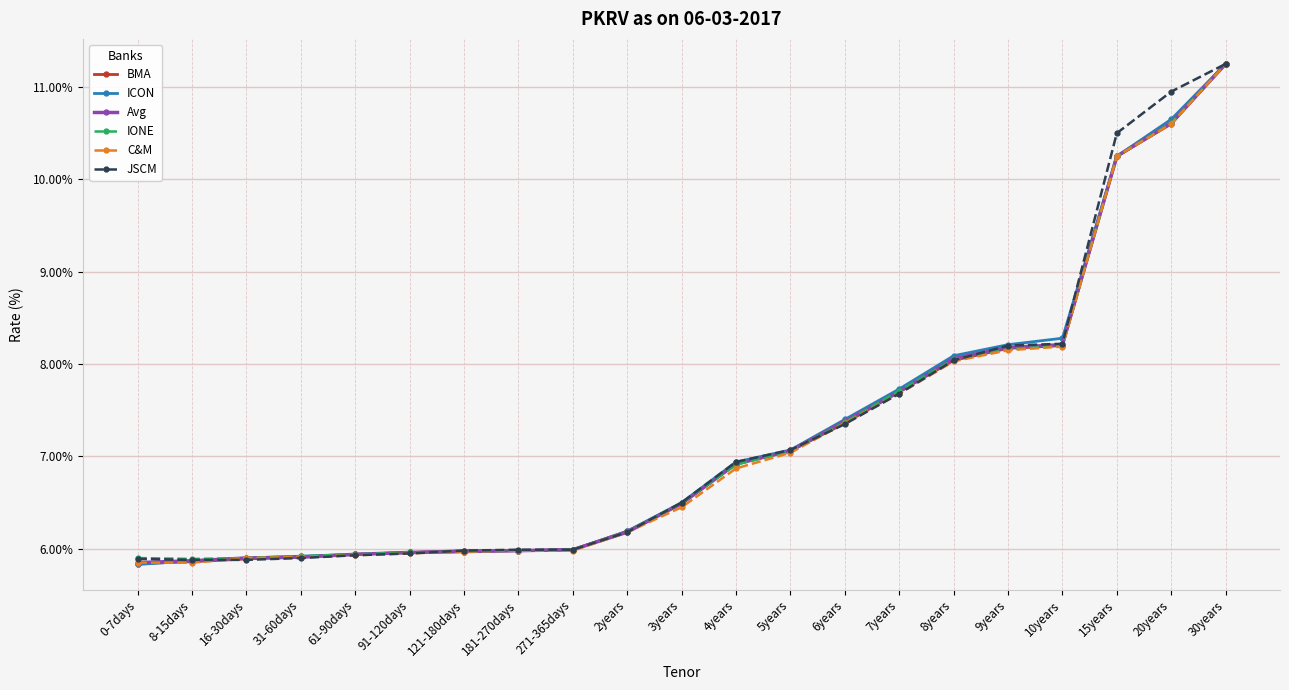

Which category has the highest value in the C&M series?

30years